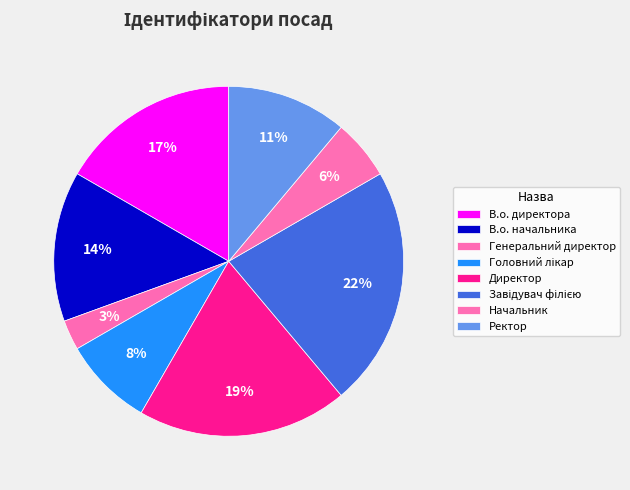

To the nearest percent, what is the difference between the Ректор and В.о. начальника slice percentages?

3%